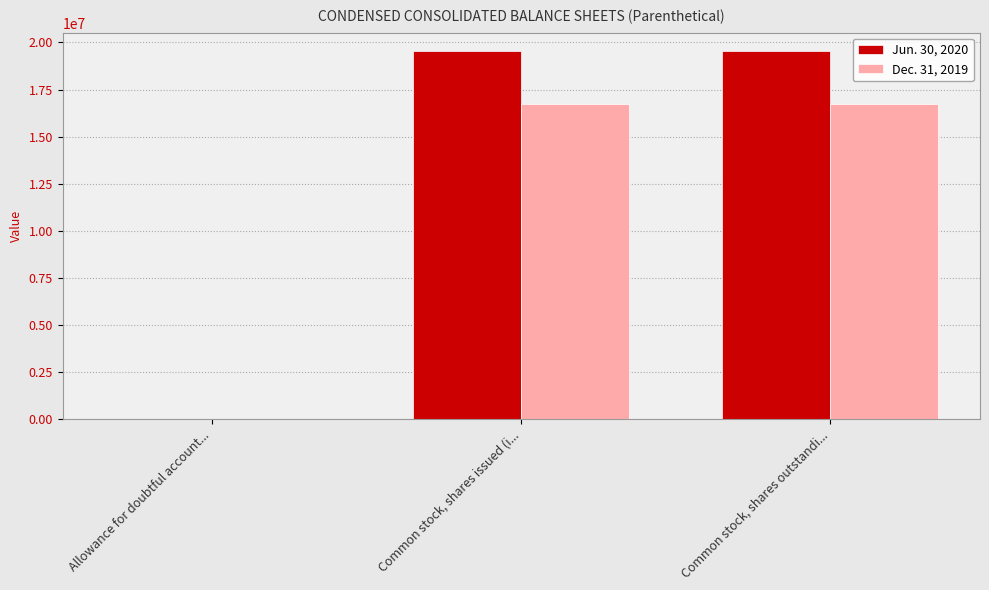

How many series are shown in this chart?

2